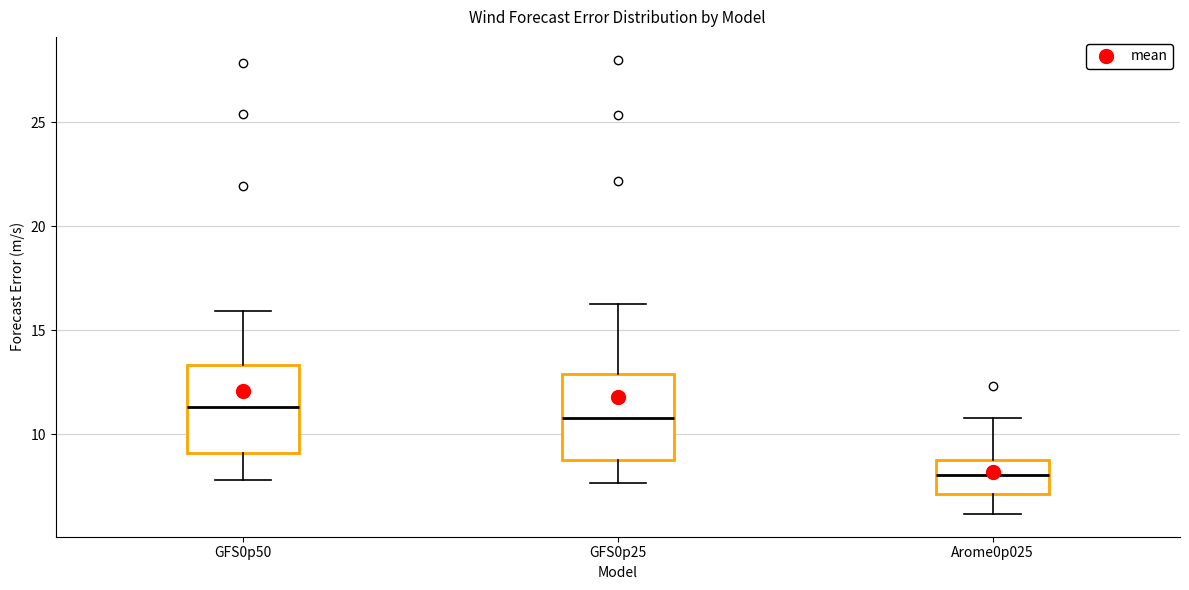

Reading left to right, transcribe this box plot: for each box, give where its median line is, the range the box spans, and where its two whiskers end, as read against the y-axis. The values are not printed on the chart, so give them approximately, as read against the axis.

GFS0p50: median 11.5, box 9.0 to 13.5, whiskers 8.0 to 16.0
GFS0p25: median 11.0, box 9.0 to 13.0, whiskers 7.5 to 16.5
Arome0p025: median 8.0, box 7.0 to 9.0, whiskers 6.0 to 11.0